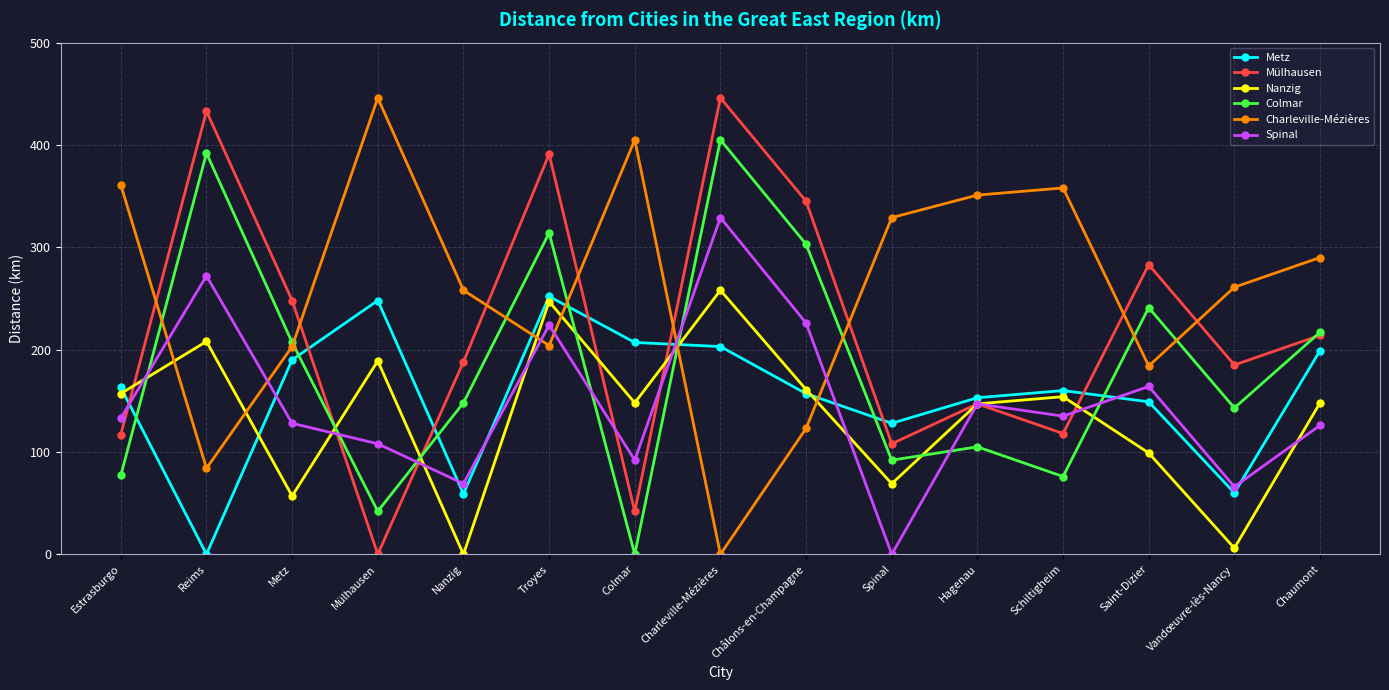

What is the spread (max minus min) of values at Troyes?

187